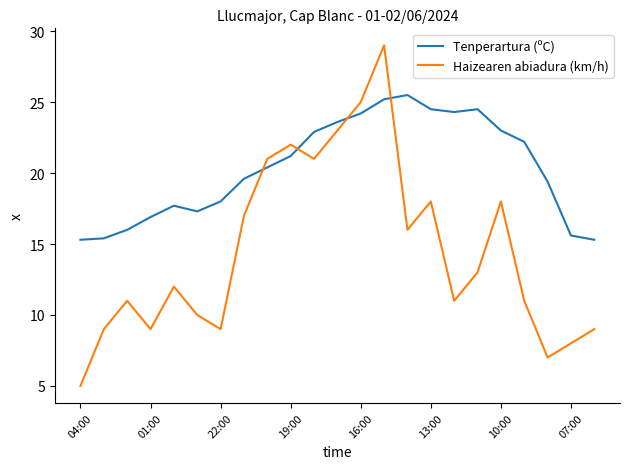

What is the difference between the maximum and minimum values in the Tenperartura (ºC) series?

10.2